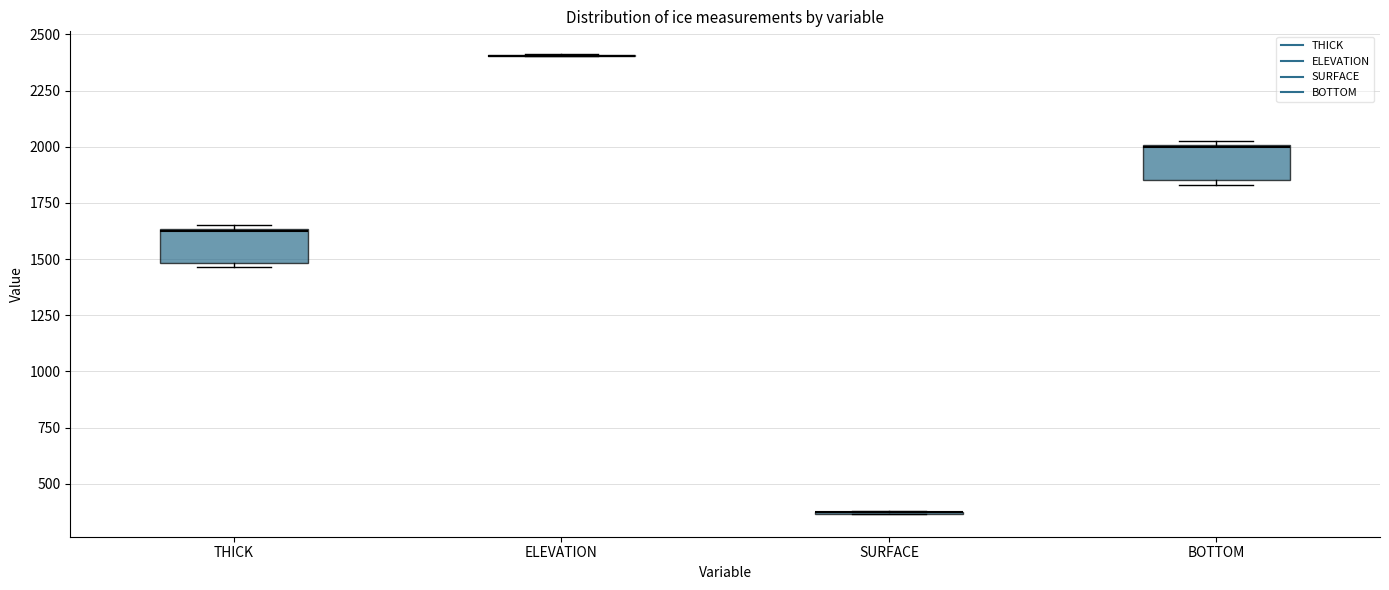

Reading left to right, transcribe this box plot: for each box, give where its median line is, the range the box spans, and where its two whiskers end, as read against the y-axis. The values are not printed on the chart, so give them approximately, as read against the axis.

THICK: median 1600, box 1500 to 1650, whiskers 1450 to 1650
ELEVATION: box collapsed to a line at 2400, whiskers 2400 to 2400
SURFACE: box collapsed to a line at 350, whiskers 350 to 400
BOTTOM: median 2000, box 1850 to 2000, whiskers 1850 (just below the box's lower edge) to 2050